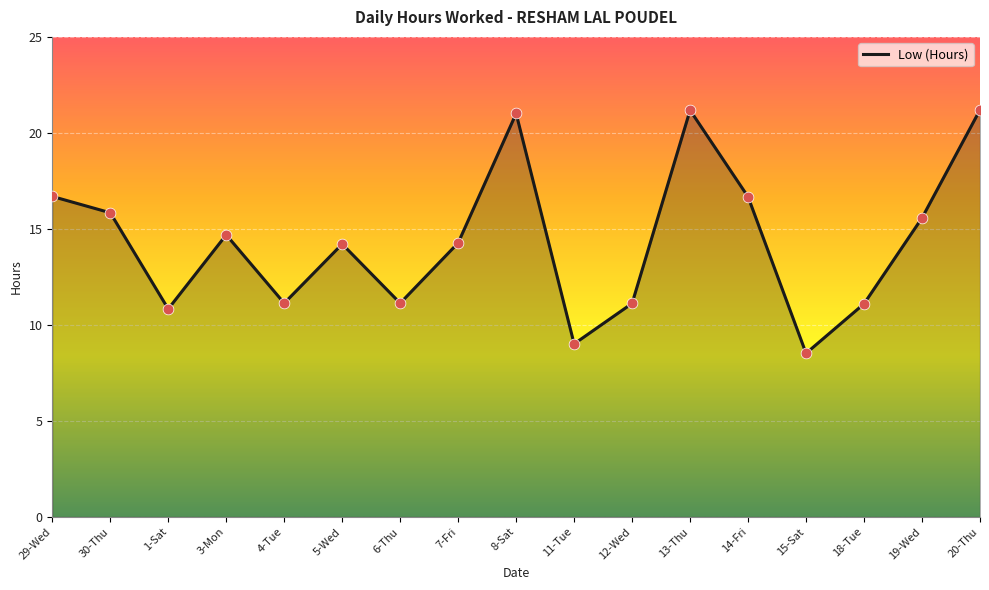

Between 1-Sat and 18-Tue, which is larger?

18-Tue